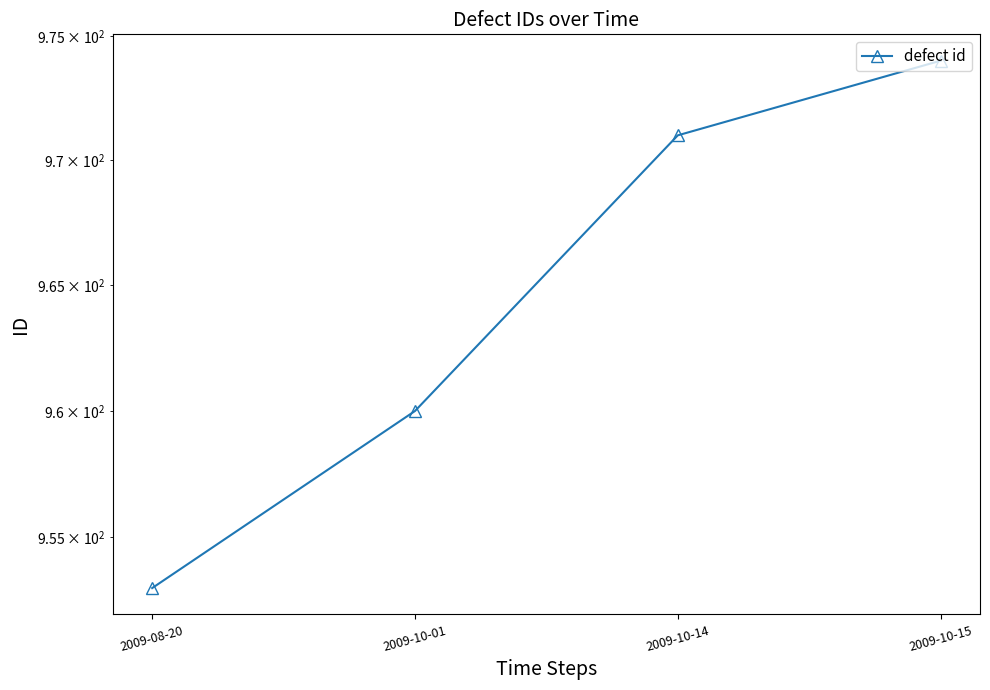

Rank the categories by value from lowest to highest.

2009-08-20, 2009-10-01, 2009-10-14, 2009-10-15